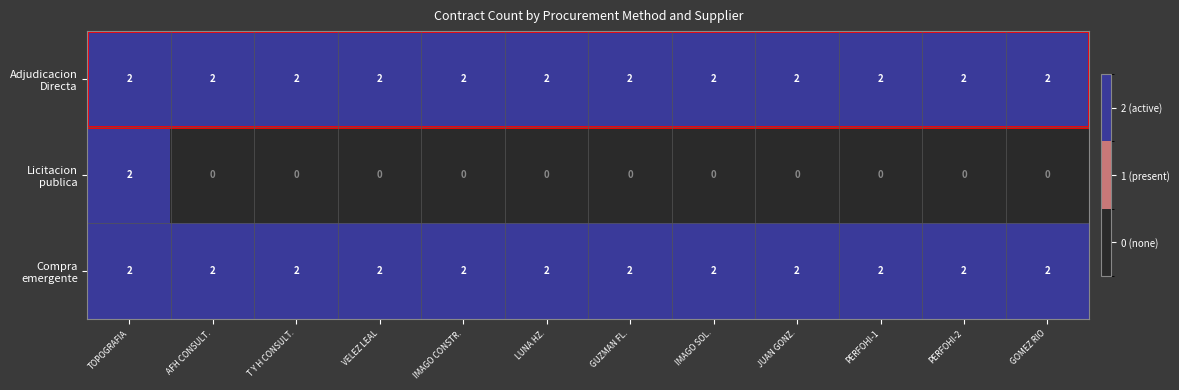

What is the total value across all series at GOMEZ RIO?

4